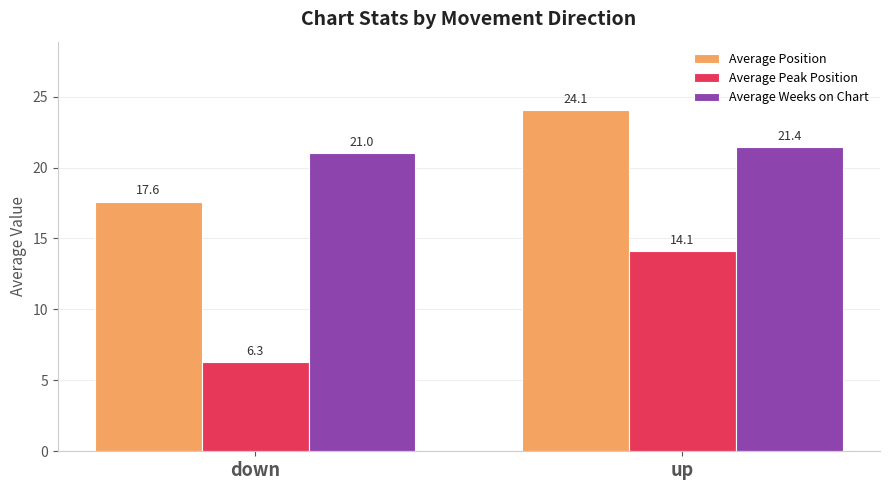

Does the chart contain stacked bars?

No